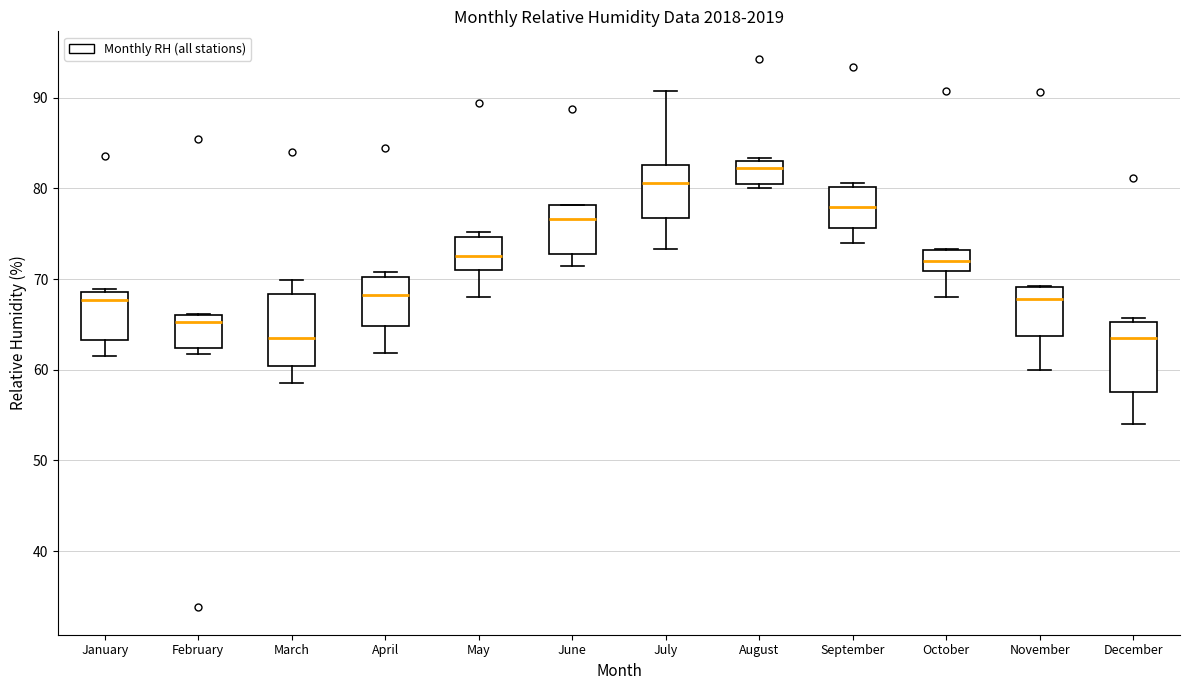

Where does the median line of the box for July sit on the y-axis? The values are not printed on the chart, so give them approximately, as read against the axis.

81